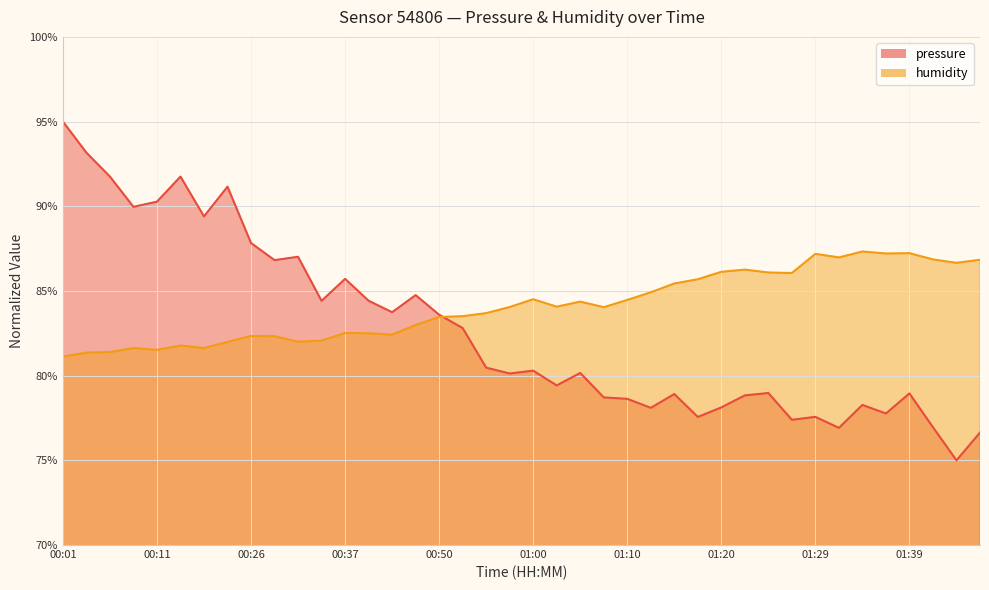

At which category is the sum across all series the highest?

00:01